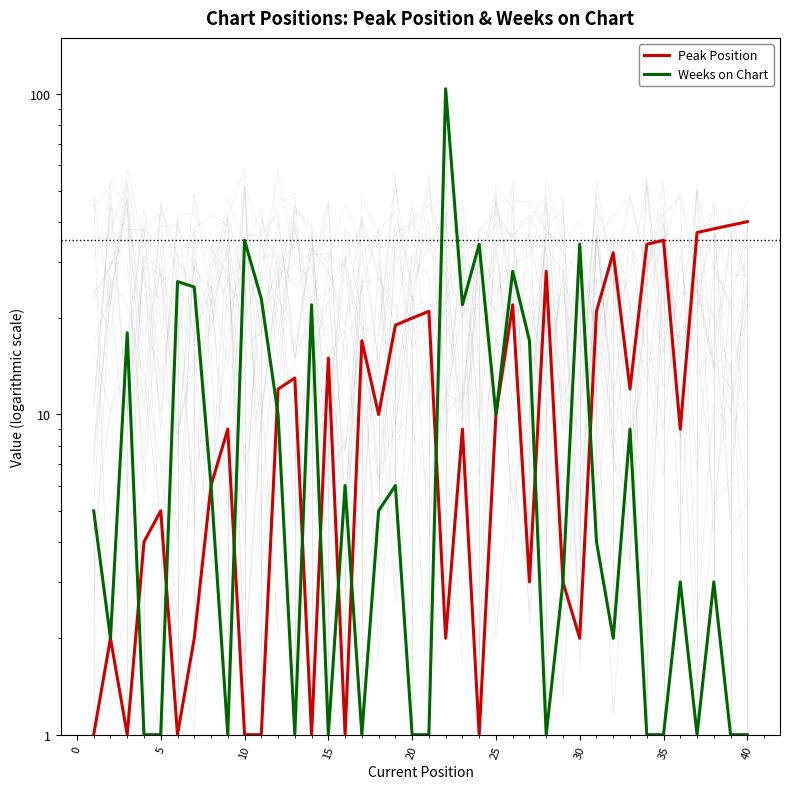

After their last crossing, which series has the higher values: Peak Position or Weeks on Chart?

Peak Position